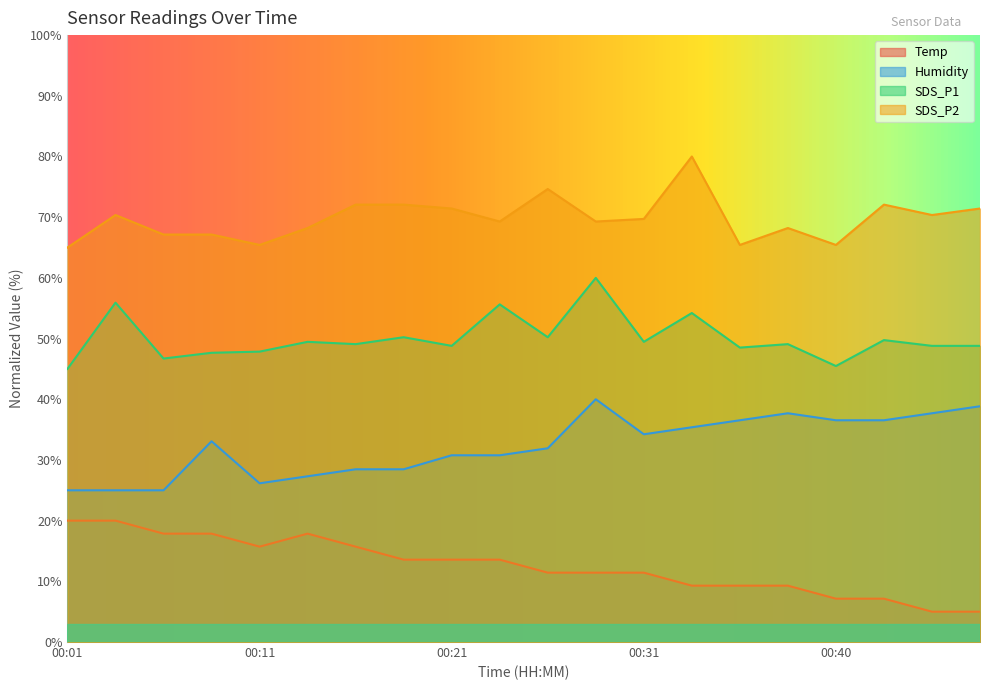

Reading left to right, extract all data points from this chart.

Temp: 20.0	20.0	17.9	17.9	15.7	17.9	15.7	13.6	13.6	13.6	11.4	11.4	11.4	9.3	9.3	9.3	7.1	7.1	5.0	5.0
Humidity: 25.0	25.0	25.0	33.1	26.2	27.3	28.5	28.5	30.8	30.8	31.9	40.0	34.2	35.4	36.5	37.7	36.5	36.5	37.7	38.8
SDS_P1: 45.0	55.9	46.7	47.7	47.8	49.5	49.1	50.2	48.8	55.6	50.2	60.0	49.5	54.2	48.5	49.1	45.5	49.7	48.8	48.8
SDS_P2: 65.0	70.4	67.1	67.1	65.4	68.2	72.1	72.1	71.4	69.3	74.6	69.3	69.7	80.0	65.4	68.2	65.4	72.1	70.4	71.4